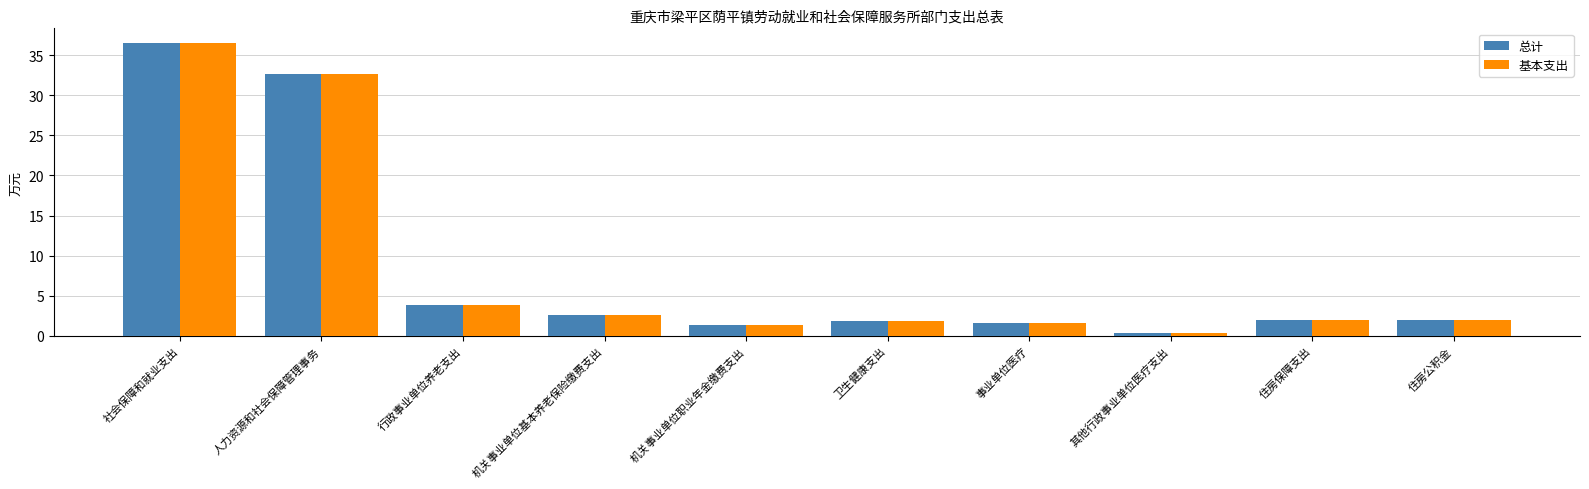

The value of 总计 at 社会保障和就业支出 is 19.0. True or false?

False